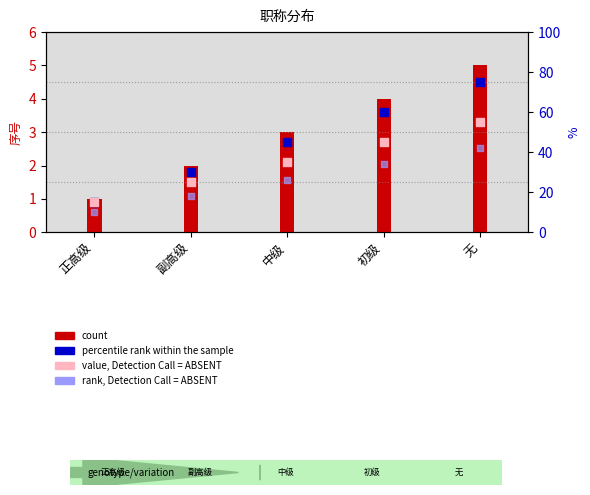

What are all the series names shown in the legend?

count, percentile rank within the sample, value, Detection Call = ABSENT, rank, Detection Call = ABSENT